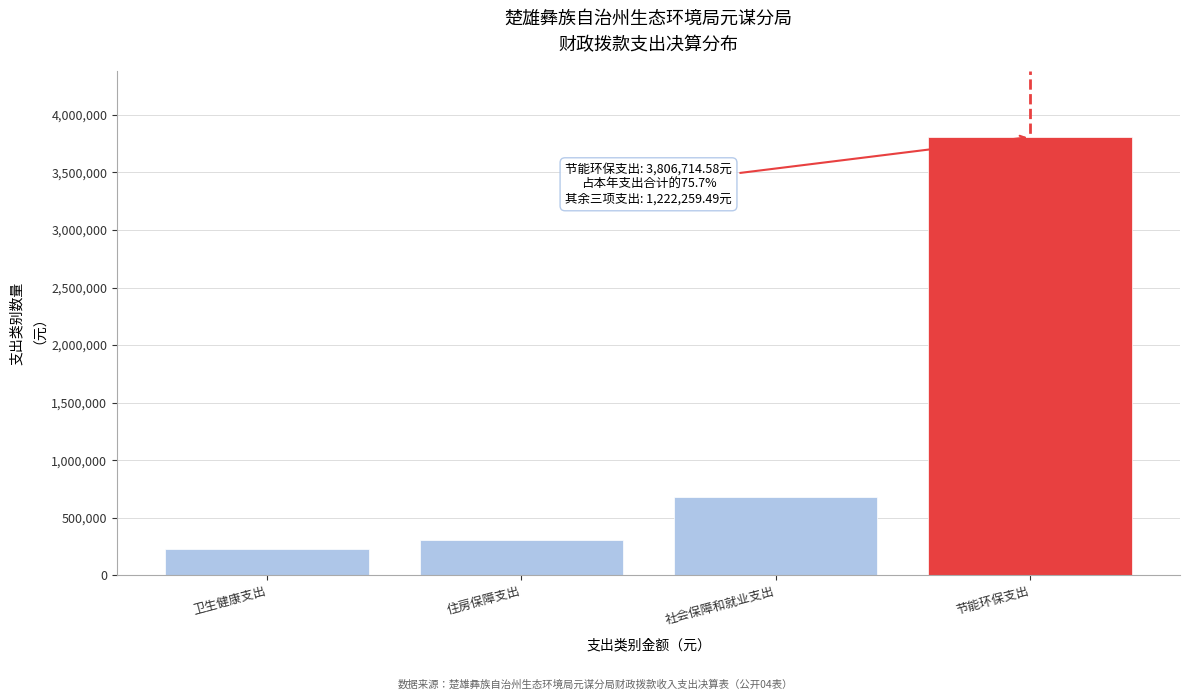

Reading right to left, transcribe all the data shown in this chart.

3806714.6	683483.2	304658.0	234118.3